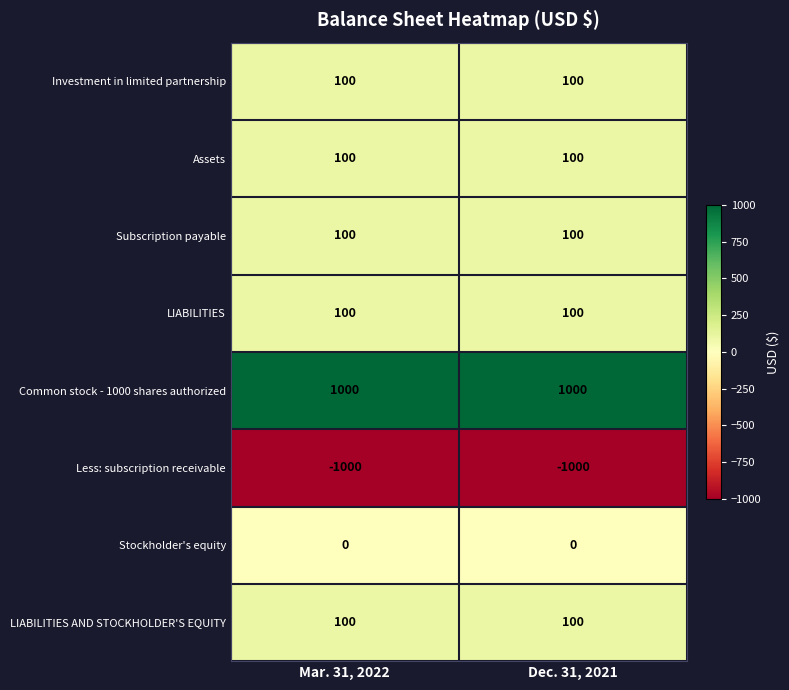

Reading left to right, extract all data points from this chart.

Investment in limited partnership: Mar. 31, 2022=100	Dec. 31, 2021=100
Assets: Mar. 31, 2022=100	Dec. 31, 2021=100
Subscription payable: Mar. 31, 2022=100	Dec. 31, 2021=100
LIABILITIES: Mar. 31, 2022=100	Dec. 31, 2021=100
Common stock - 1000 shares authorized: Mar. 31, 2022=1000	Dec. 31, 2021=1000
Less: subscription receivable: Mar. 31, 2022=-1000	Dec. 31, 2021=-1000
Stockholder's equity: Mar. 31, 2022=0	Dec. 31, 2021=0
LIABILITIES AND STOCKHOLDER'S EQUITY: Mar. 31, 2022=100	Dec. 31, 2021=100